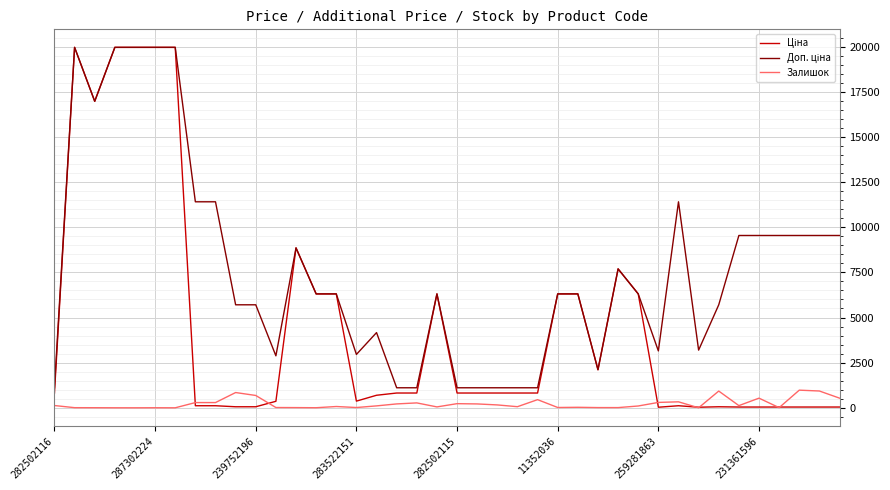

What is the maximum value shown in the chart?

19964.2